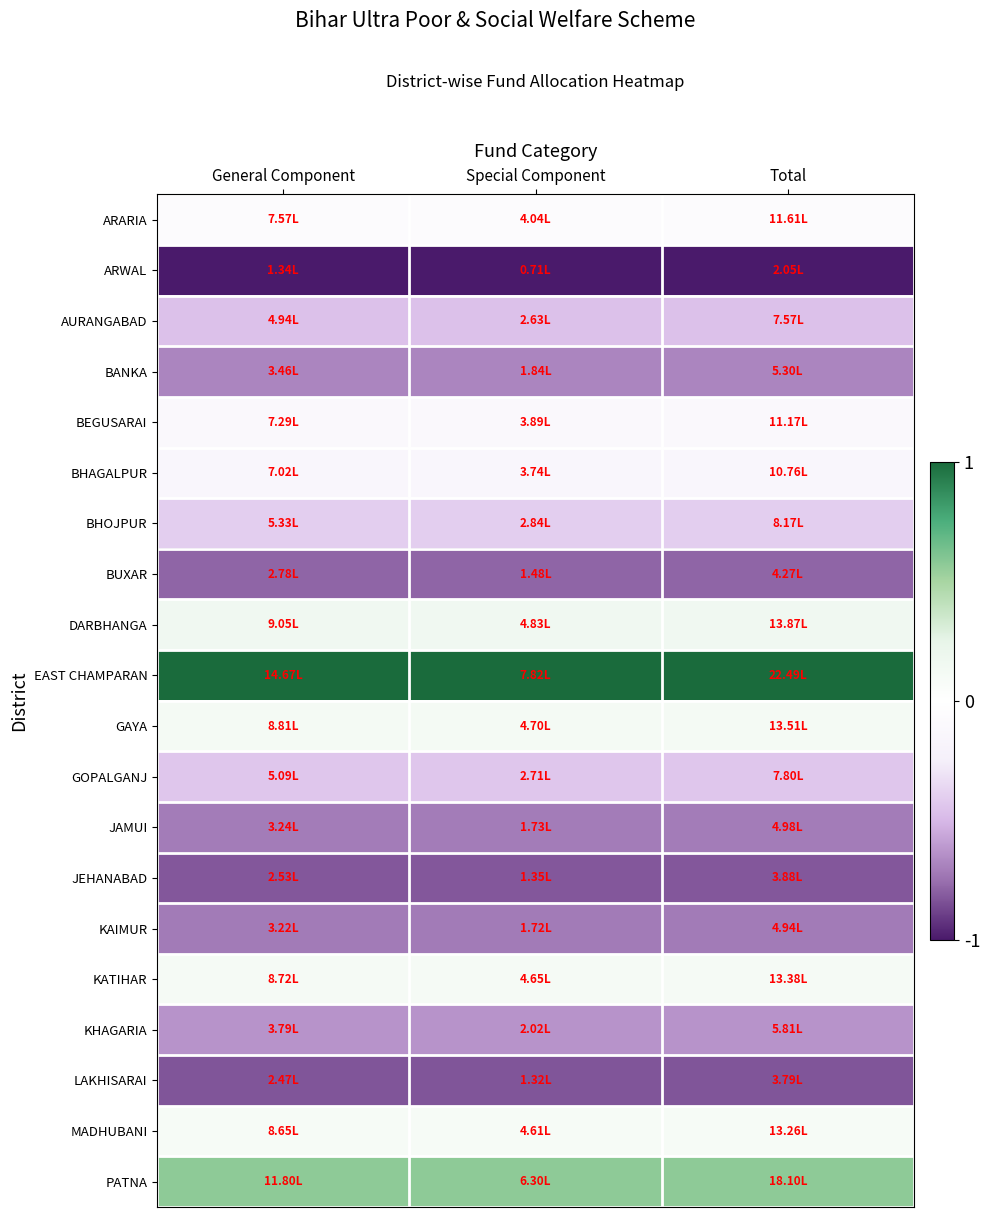

Rank the series at General Component from lowest to highest value.

ARWAL, LAKHISARAI, JEHANABAD, BUXAR, KAIMUR, JAMUI, BANKA, KHAGARIA, AURANGABAD, GOPALGANJ, BHOJPUR, BHAGALPUR, BEGUSARAI, ARARIA, MADHUBANI, KATIHAR, GAYA, DARBHANGA, PATNA, EAST CHAMPARAN